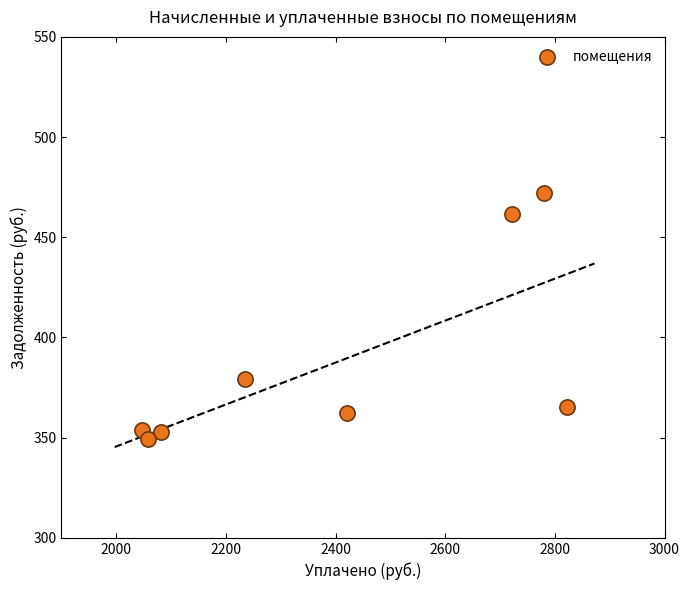

What is the range of Y values (max minus min)?

122.6